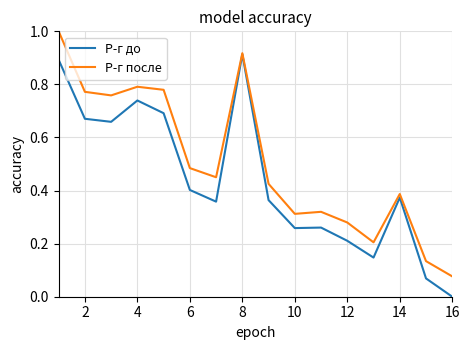

What is the maximum value shown in the chart?

1.0